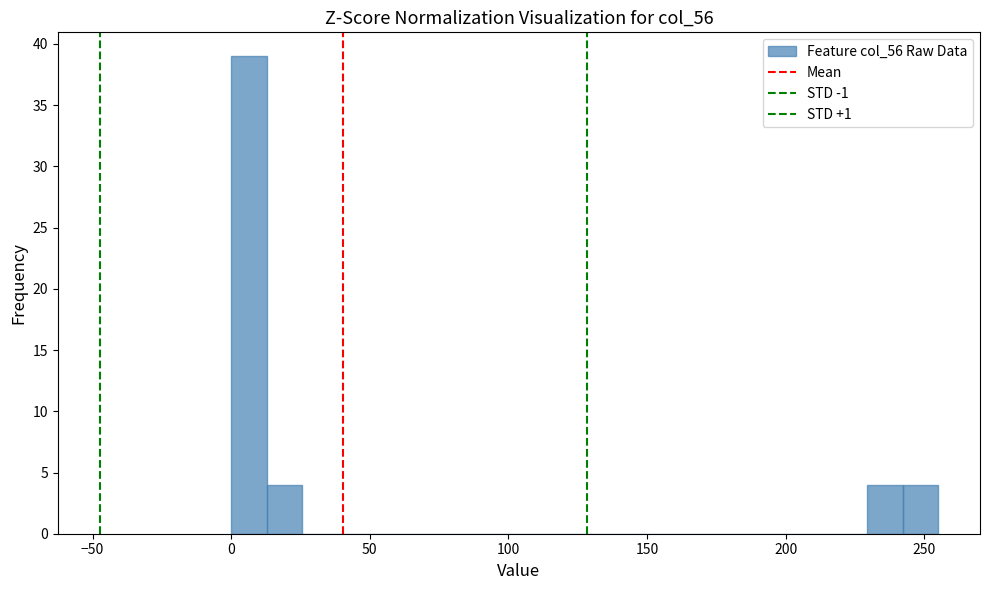

Around what value on the x-axis is the tallest bar? Give the approximate position of its centre, as read against the axis.

5